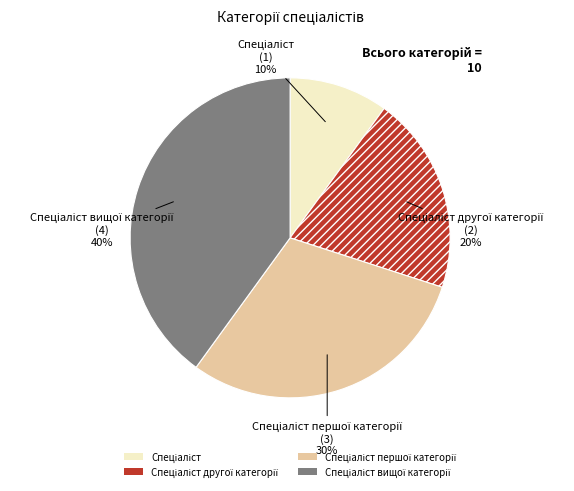

Is there any slice that represents more than half of the pie?

No